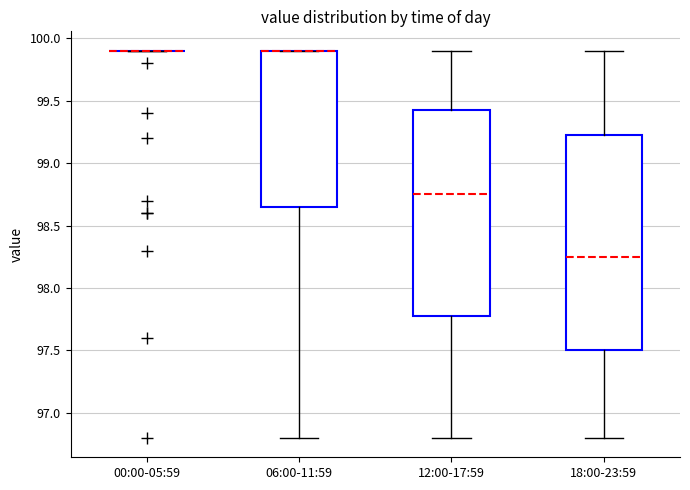

Reading left to right, read every box against the y-axis: the position of its median line, the range the box covers, and the ends of its whiskers. The values are not printed on the chart, so give them approximately, as read against the axis.

00:00-05:59: box collapsed to a line at 99.90, whiskers 99.90 to 99.90
06:00-11:59: median 99.90 (drawn on the box's upper edge), box 98.65 to 99.90, whiskers 96.80 to 99.90
12:00-17:59: median 98.75, box 97.80 to 99.45, whiskers 96.80 to 99.90
18:00-23:59: median 98.25, box 97.50 to 99.25, whiskers 96.80 to 99.90